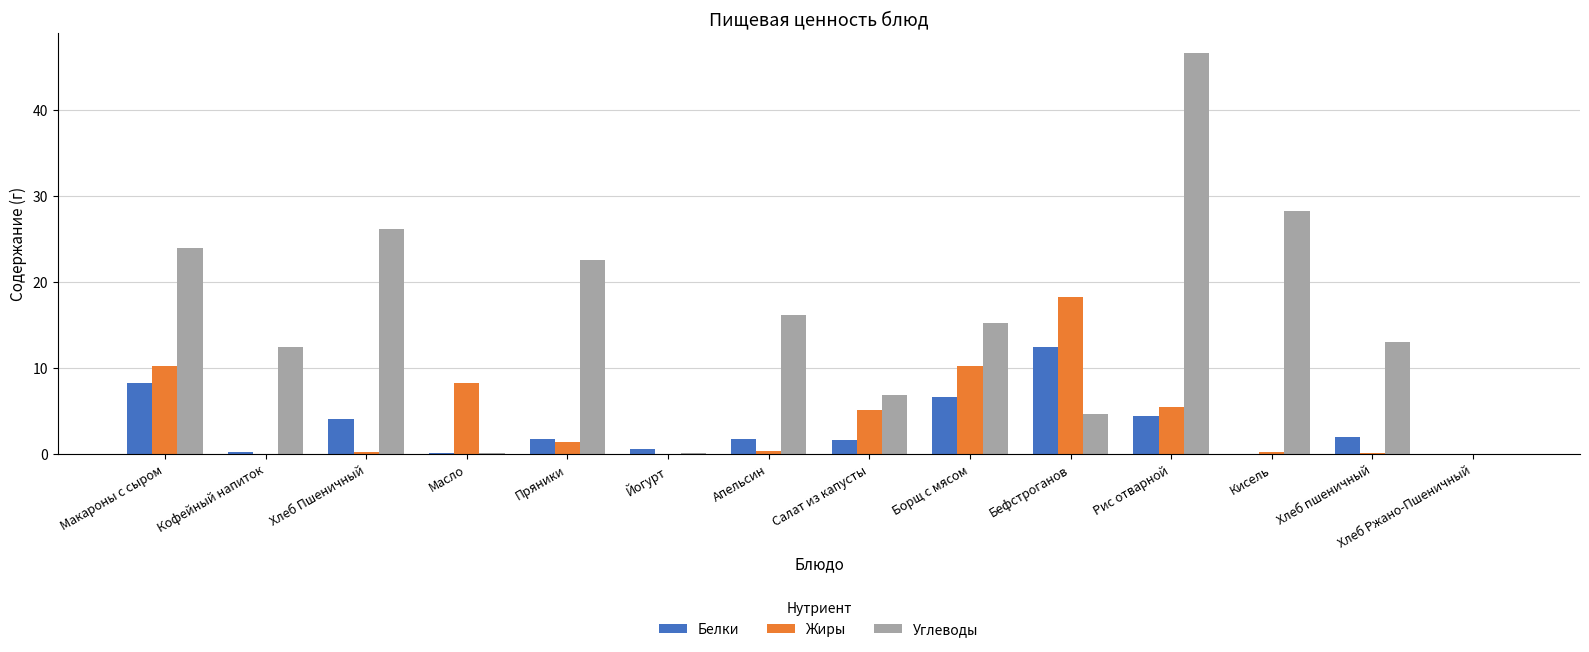

Count the number of categories in the chart.

14